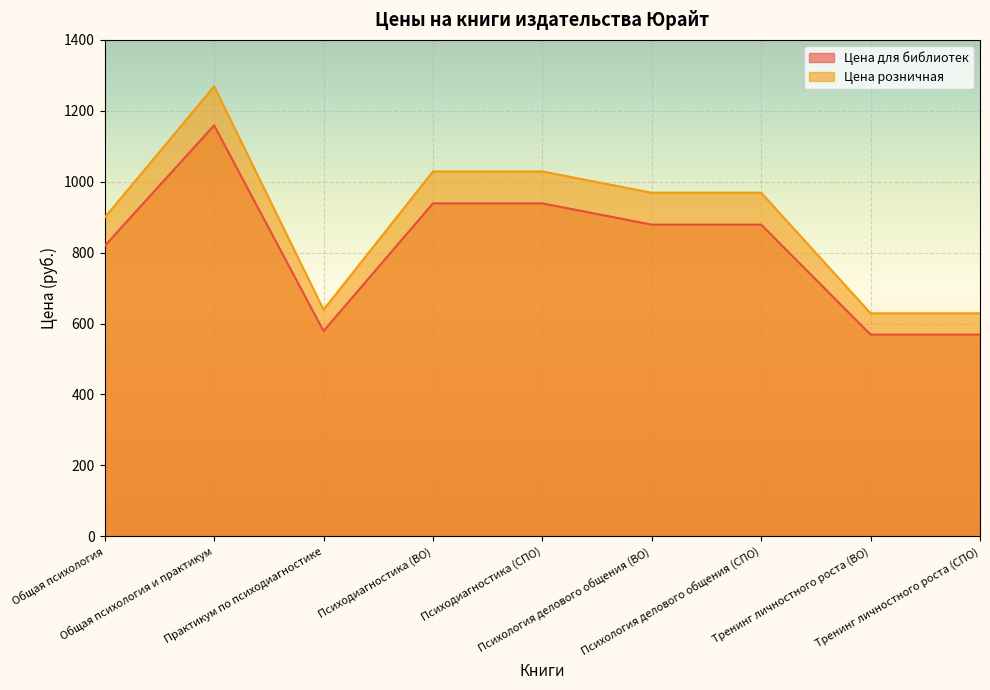

What is the difference between the highest and lowest values at Психология делового общения (ВО)?

90